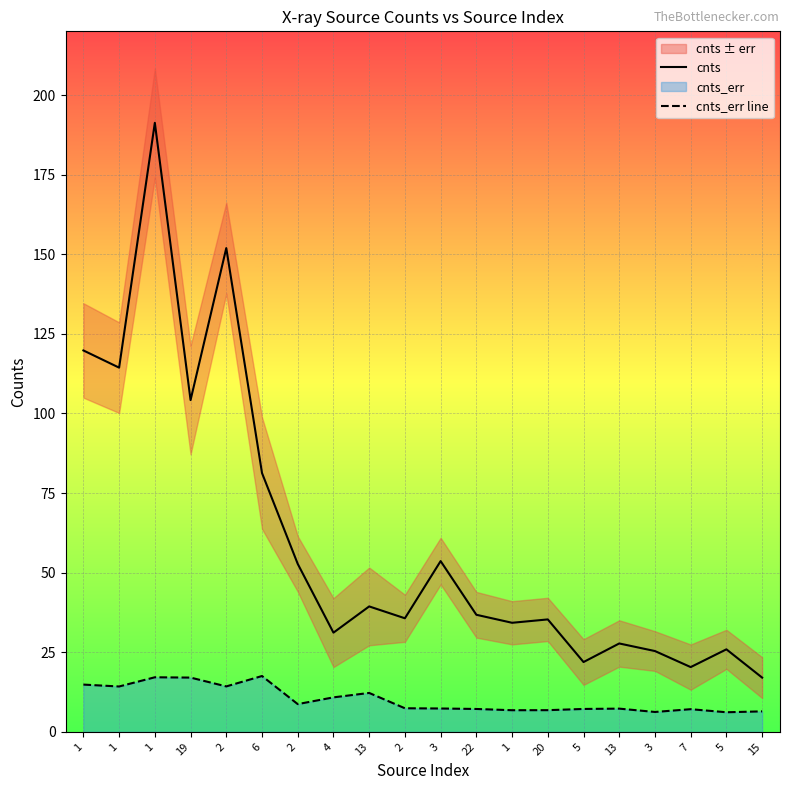

Where does the cnts_err line series first go above 7?

1